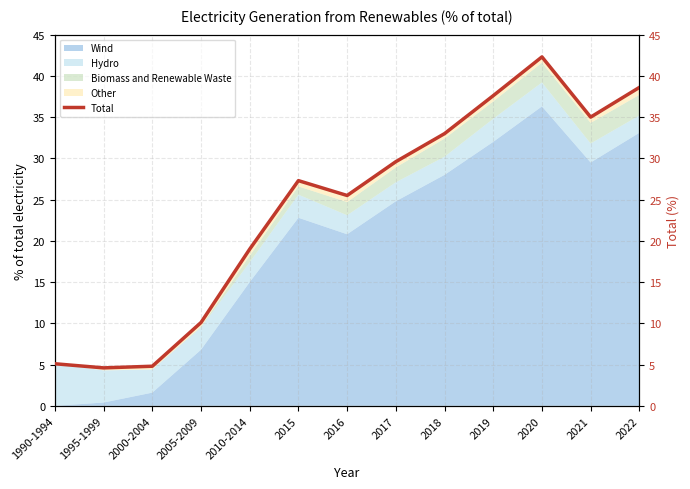

At which category does the data reach its first local peak?

2015